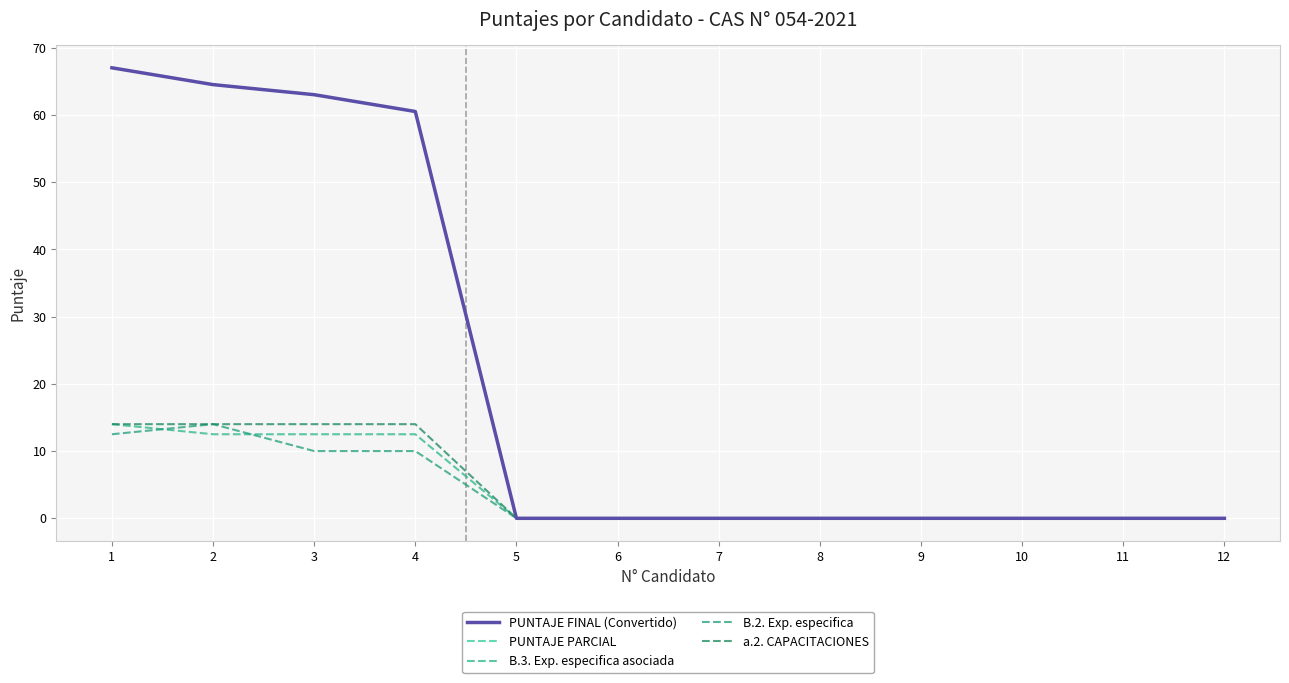

At how many categories does at least one series exceed 16?

4